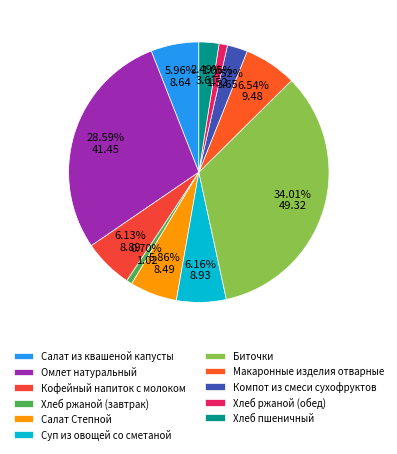

The Суп из овощей со сметаной slice represents 1% of the pie. True or false?

False